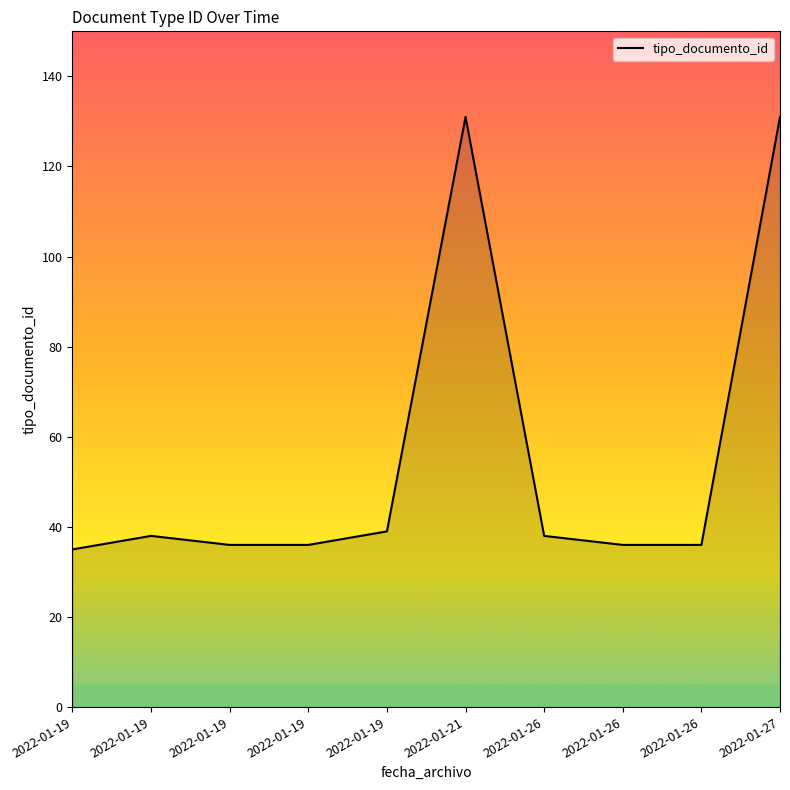

True or false: the data shows 14 at 2022-01-26.

False